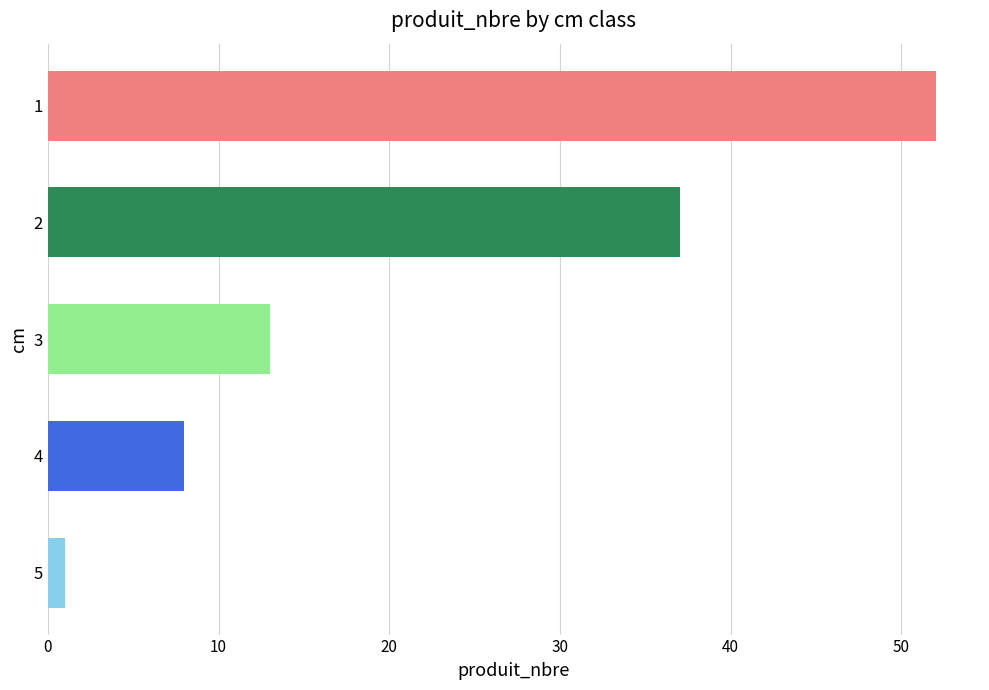

Reading top to bottom, what are all the values shown in this chart?

52	37	13	8	1